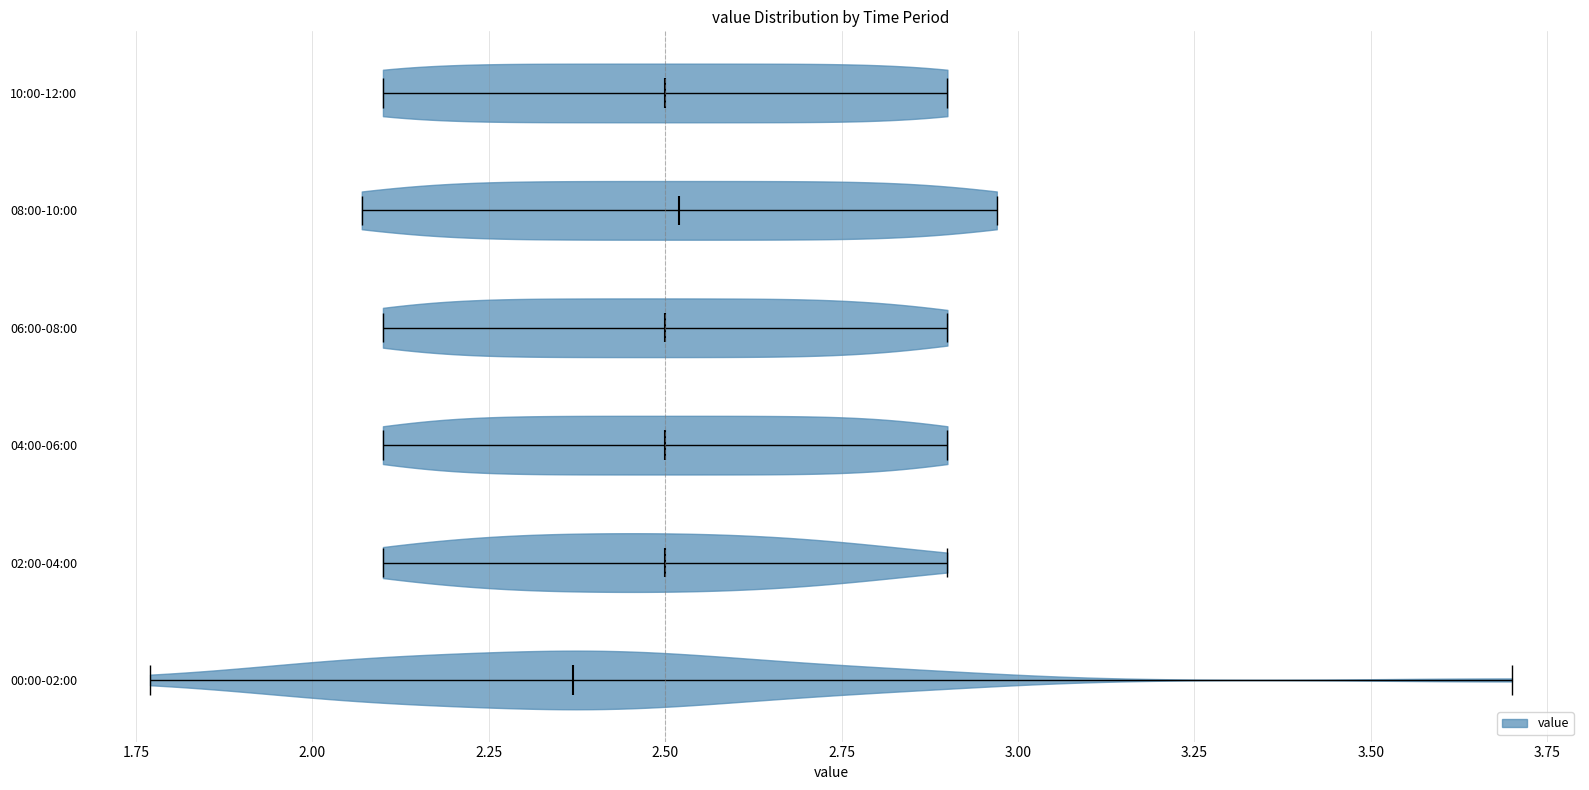

Which violin has the furthest to the left median line?

00:00-02:00